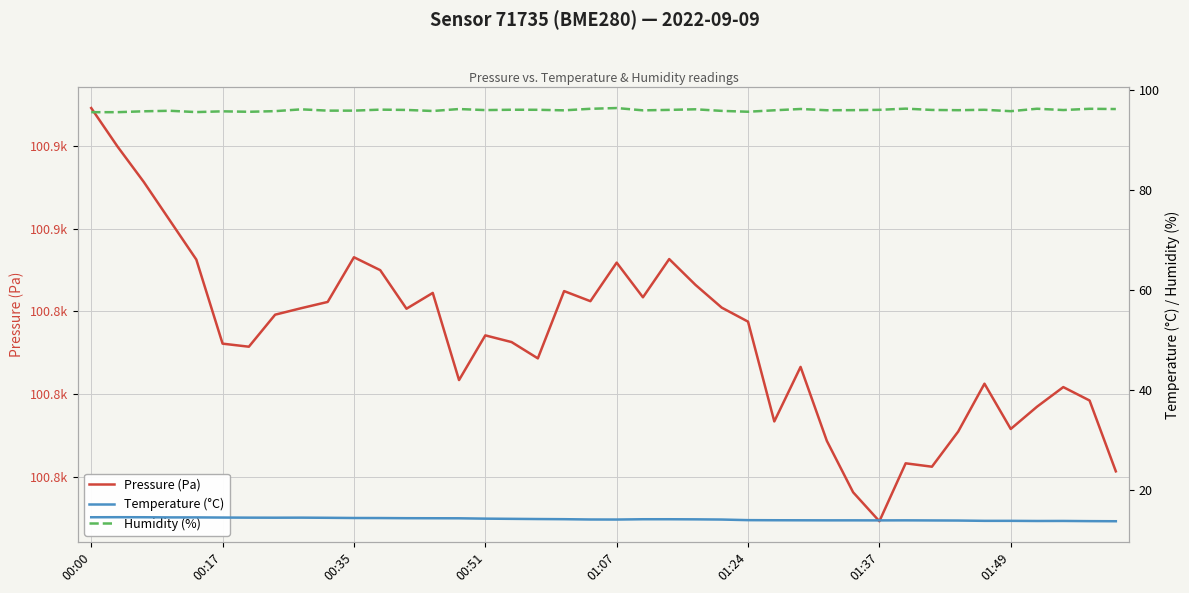

What are all the series names shown in the legend?

Pressure (Pa), Temperature (°C), Humidity (%)